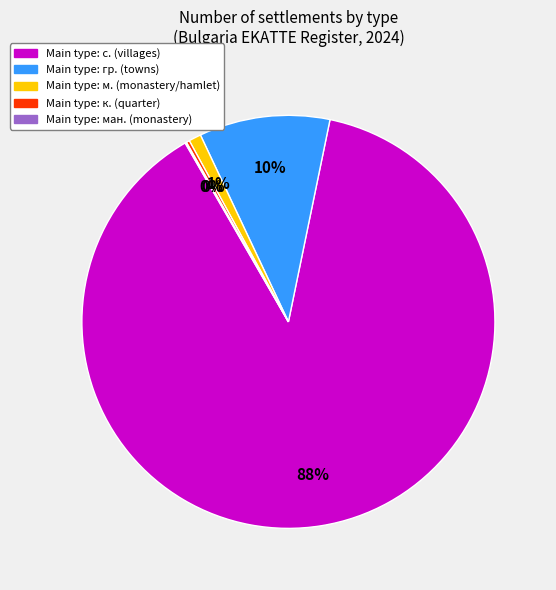

Does any single category account for the majority?

Yes